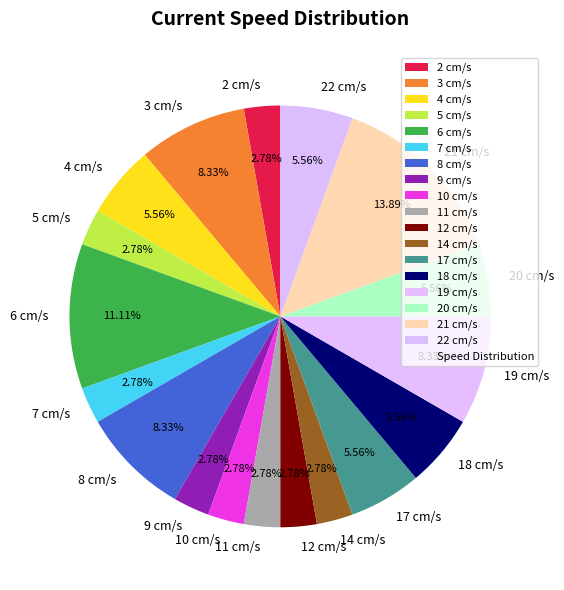

Do 2 cm/s and 14 cm/s together represent more than half of the pie?

No